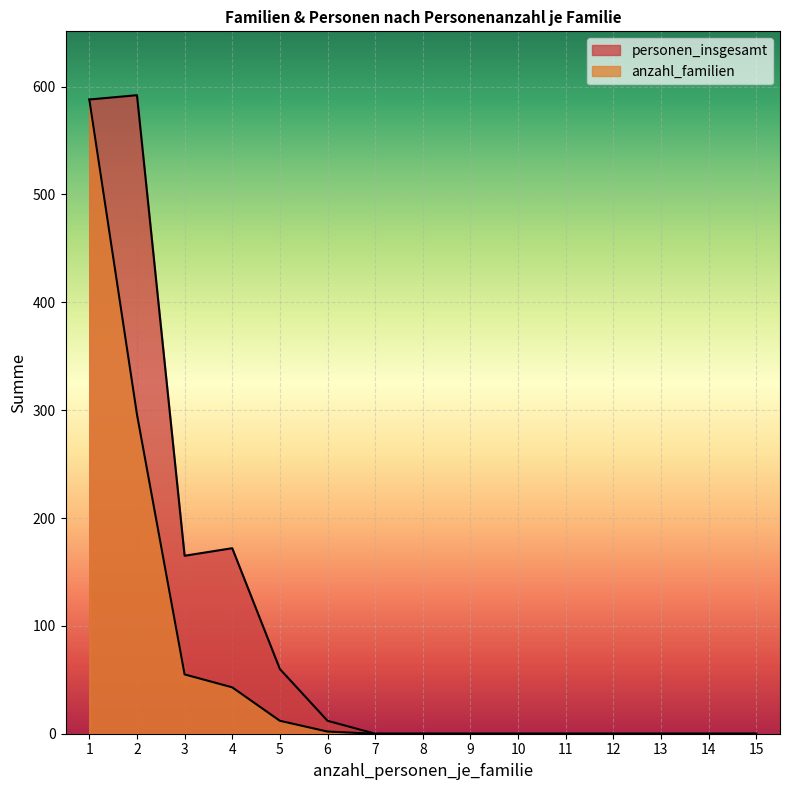

What is the value of the personen_insgesamt point at the 6th from the left?

12